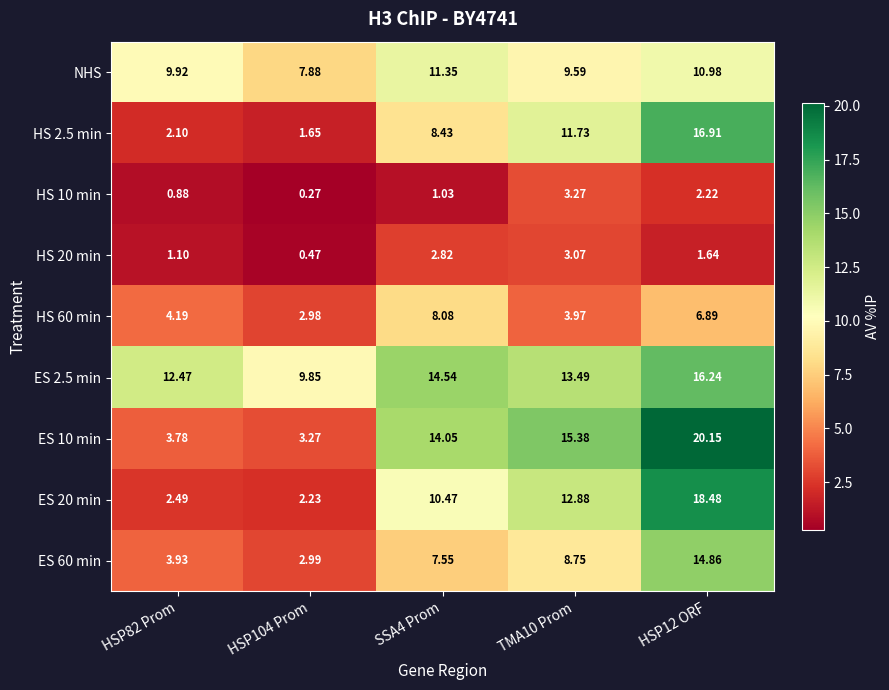

What is the total value across all series at TMA10 Prom?

82.1